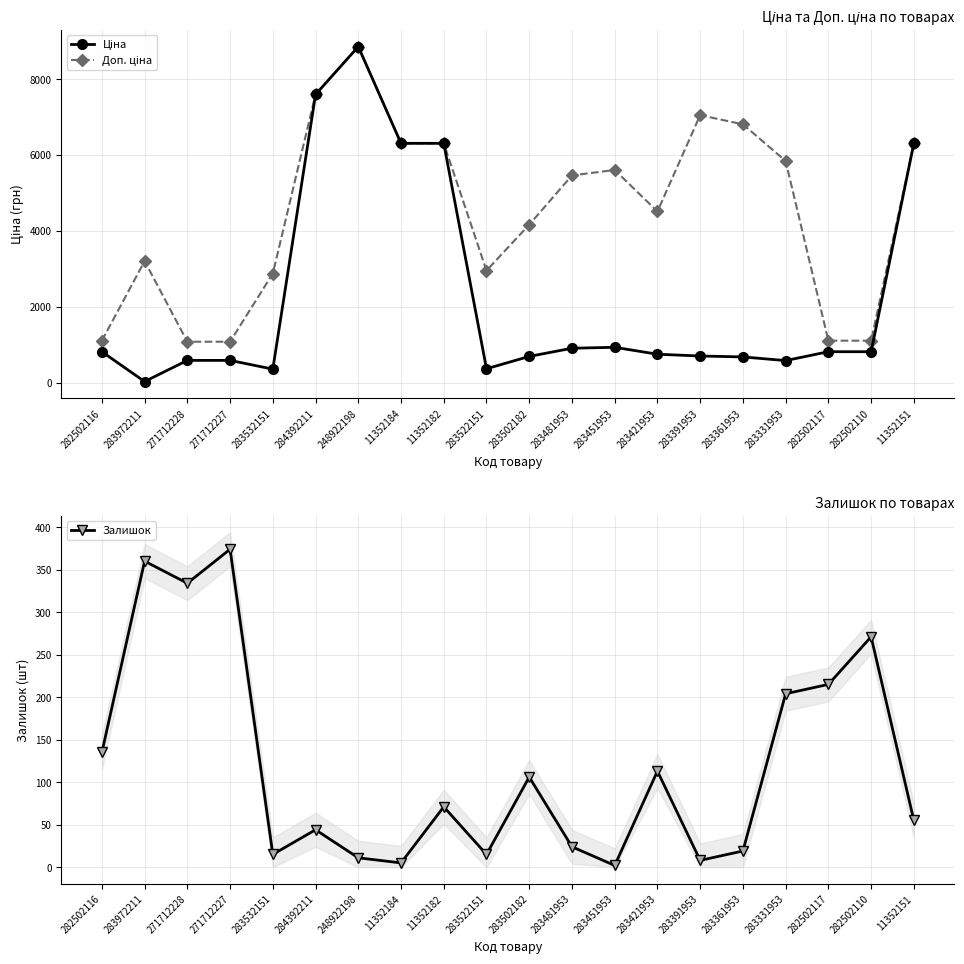

At how many categories does at least one series exceed 7872?

1